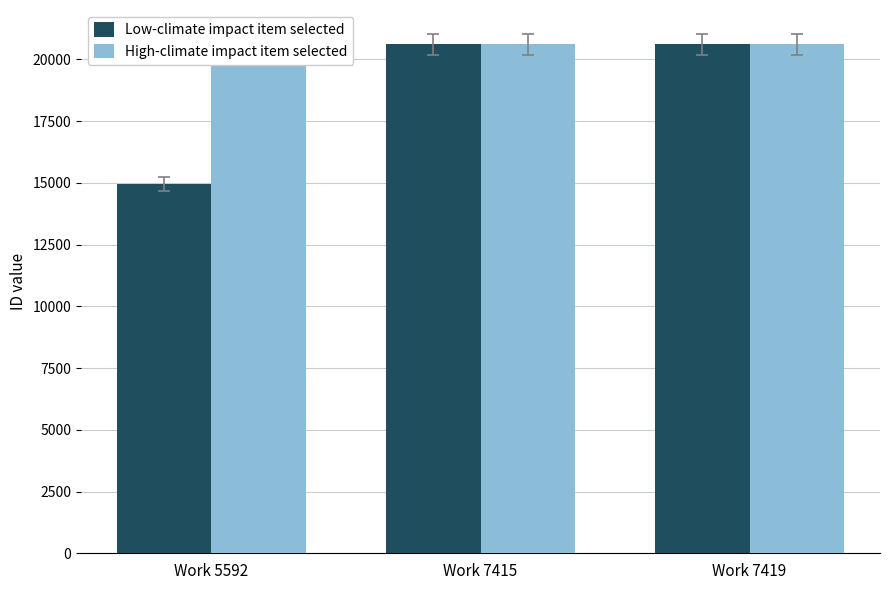

Count the High-climate impact item selected values in the range 20604 to 20608.

3